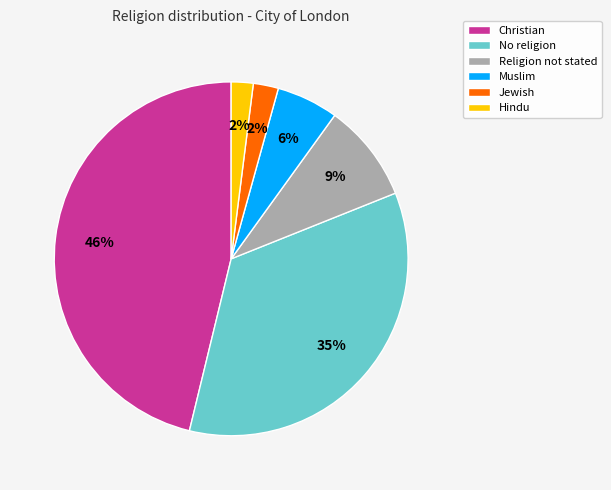

To the nearest percent, what percentage of the pie is Christian?

46%